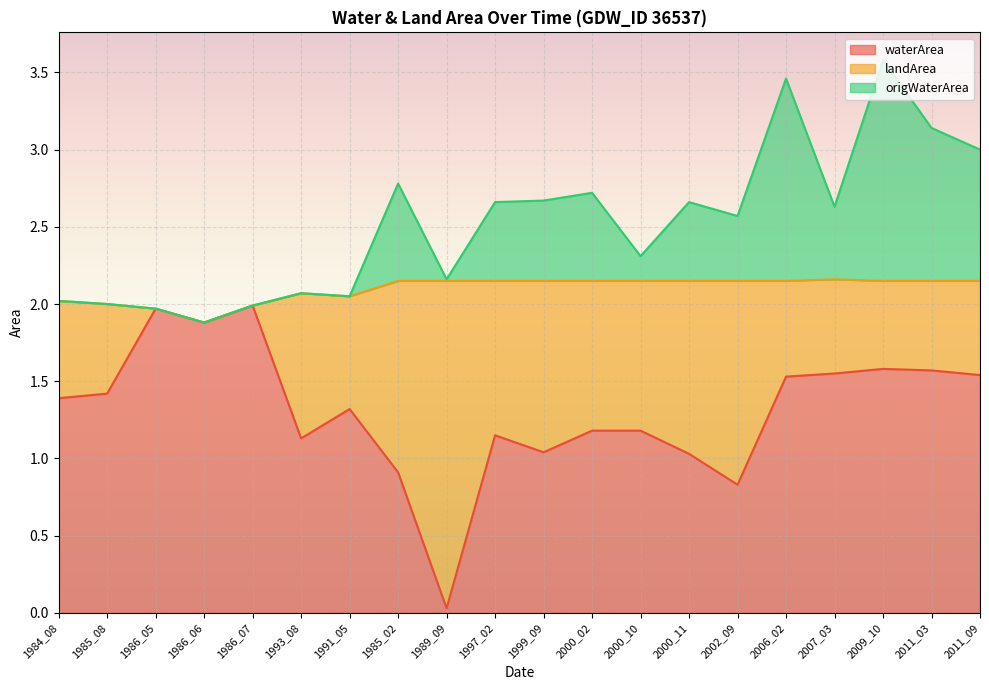

Between 1991_05 and 1986_07, which is larger?

1986_07